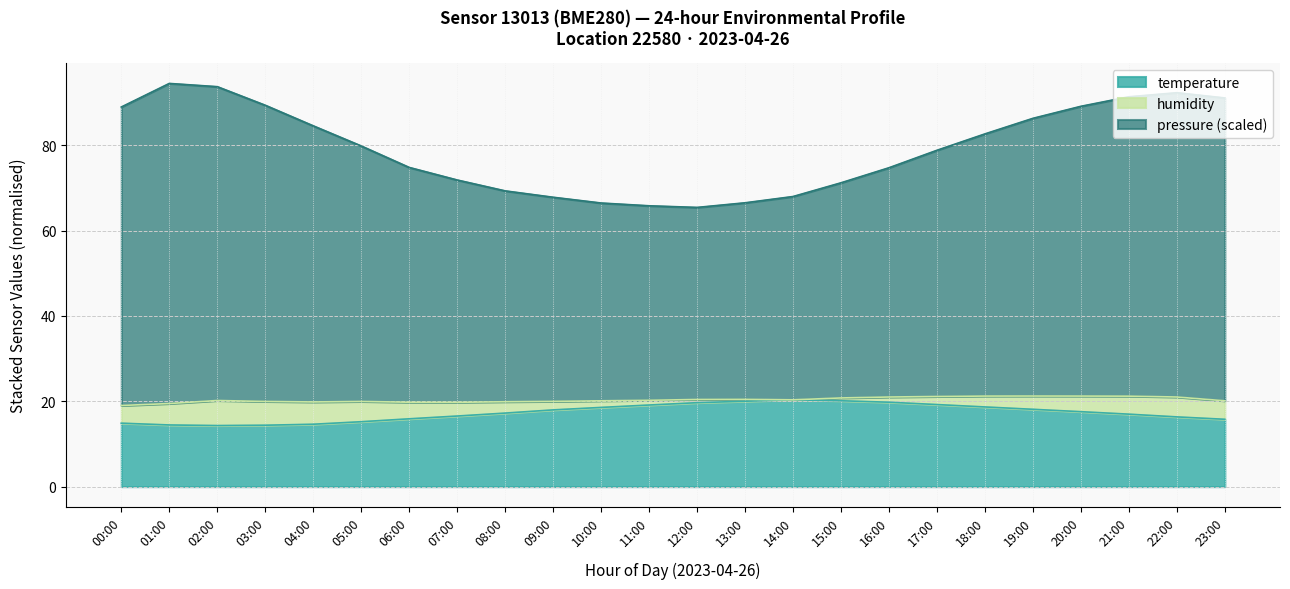

True or false: temperature has a value of 14.4 at 01:00.

True